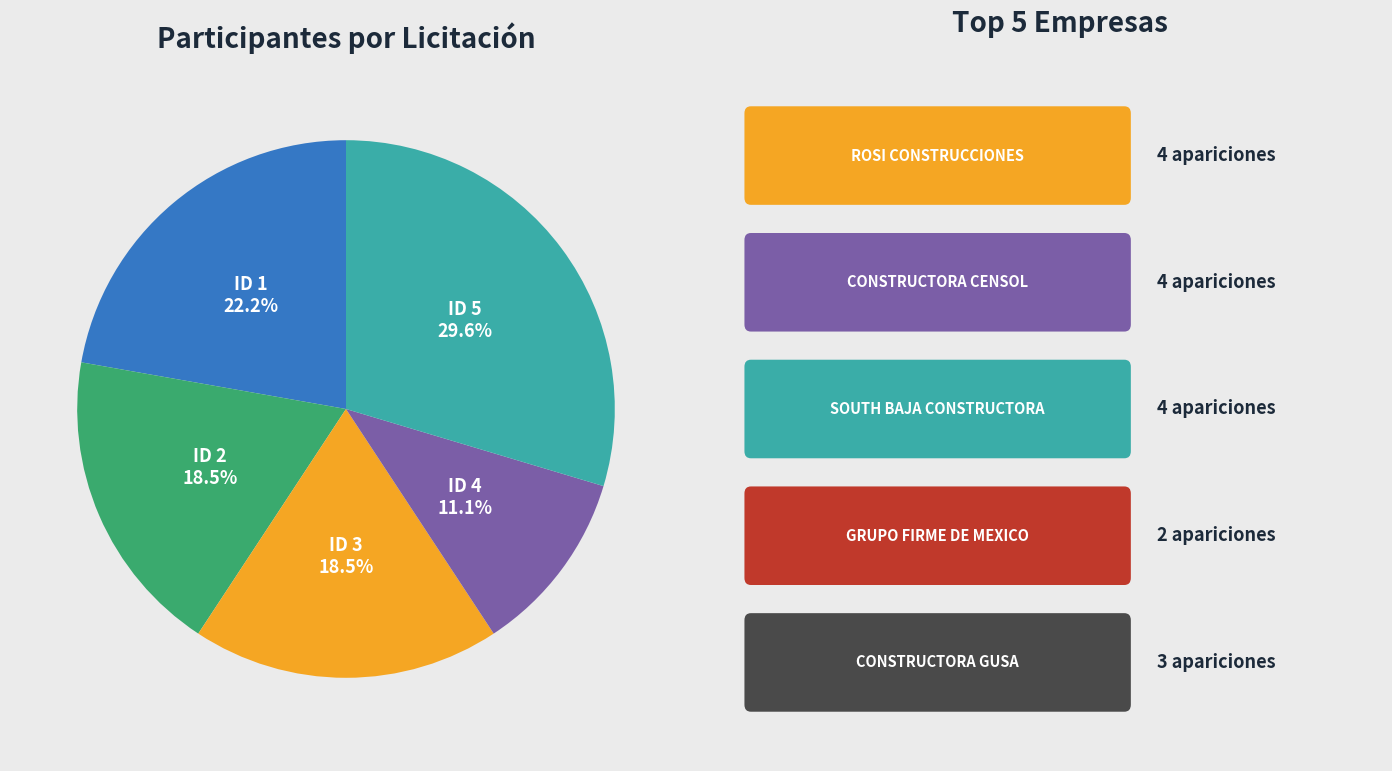

Do ID 3 and ID 1 together represent more than half of the pie?

No